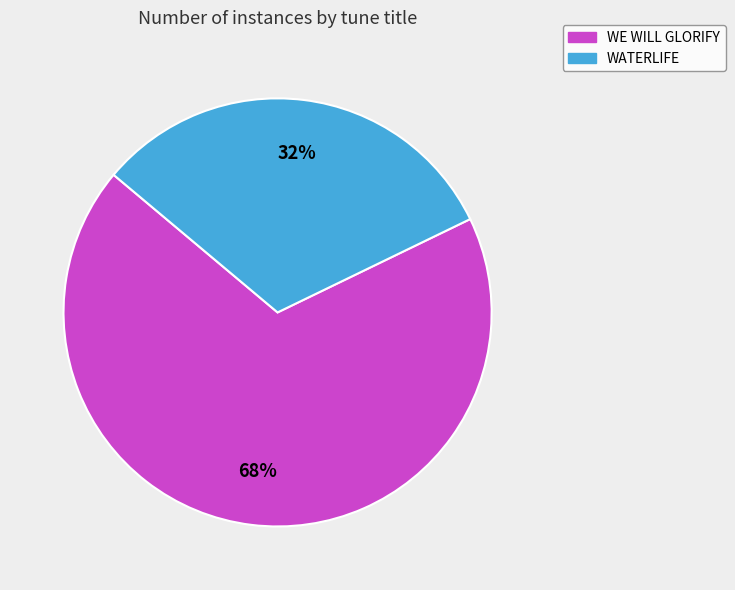

To the nearest percent, what portion does WATERLIFE represent?

32%